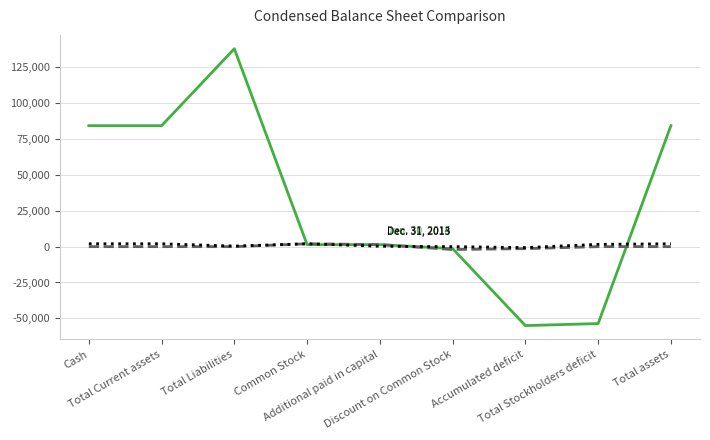

What is the maximum value shown in the chart?

138000